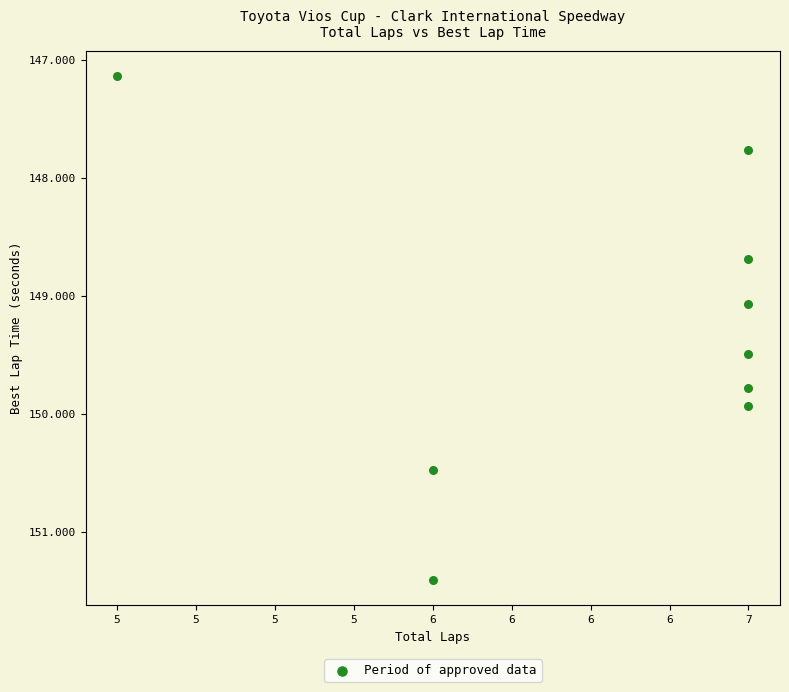

What is the average Y value?

149.3